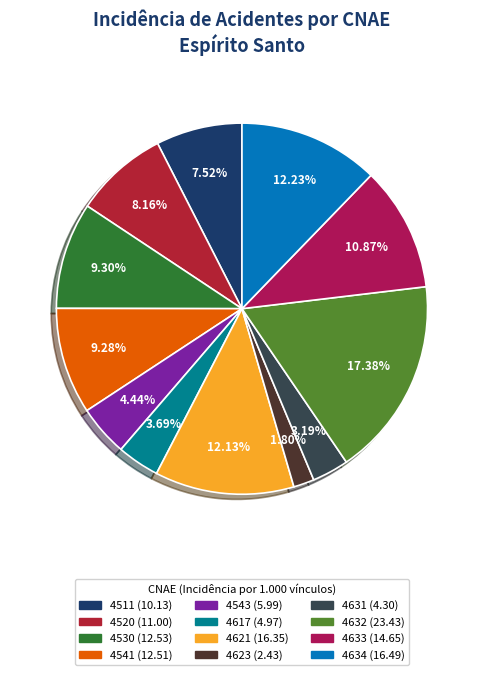

Count the number of slices in the pie.

12